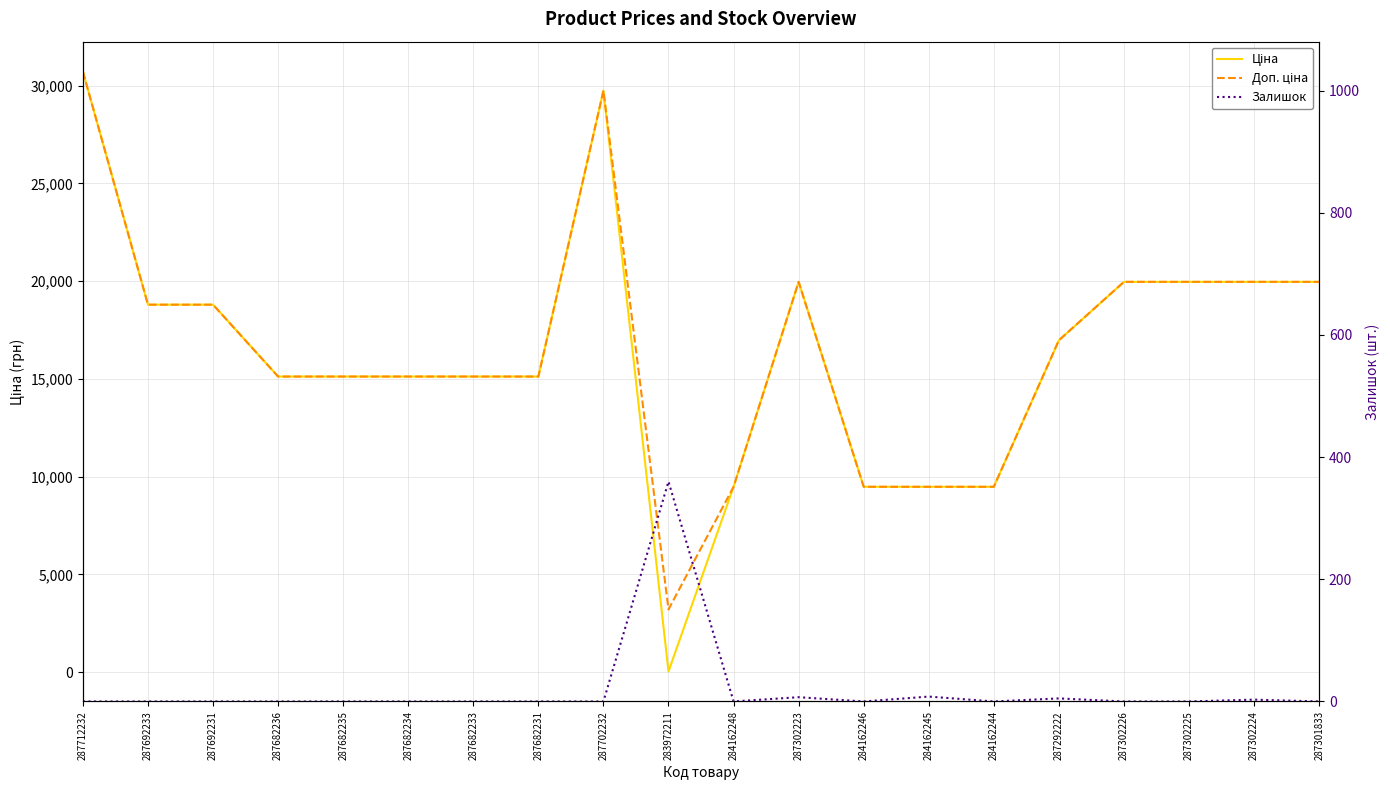

Which category has the highest value in the Ціна series?

287712232